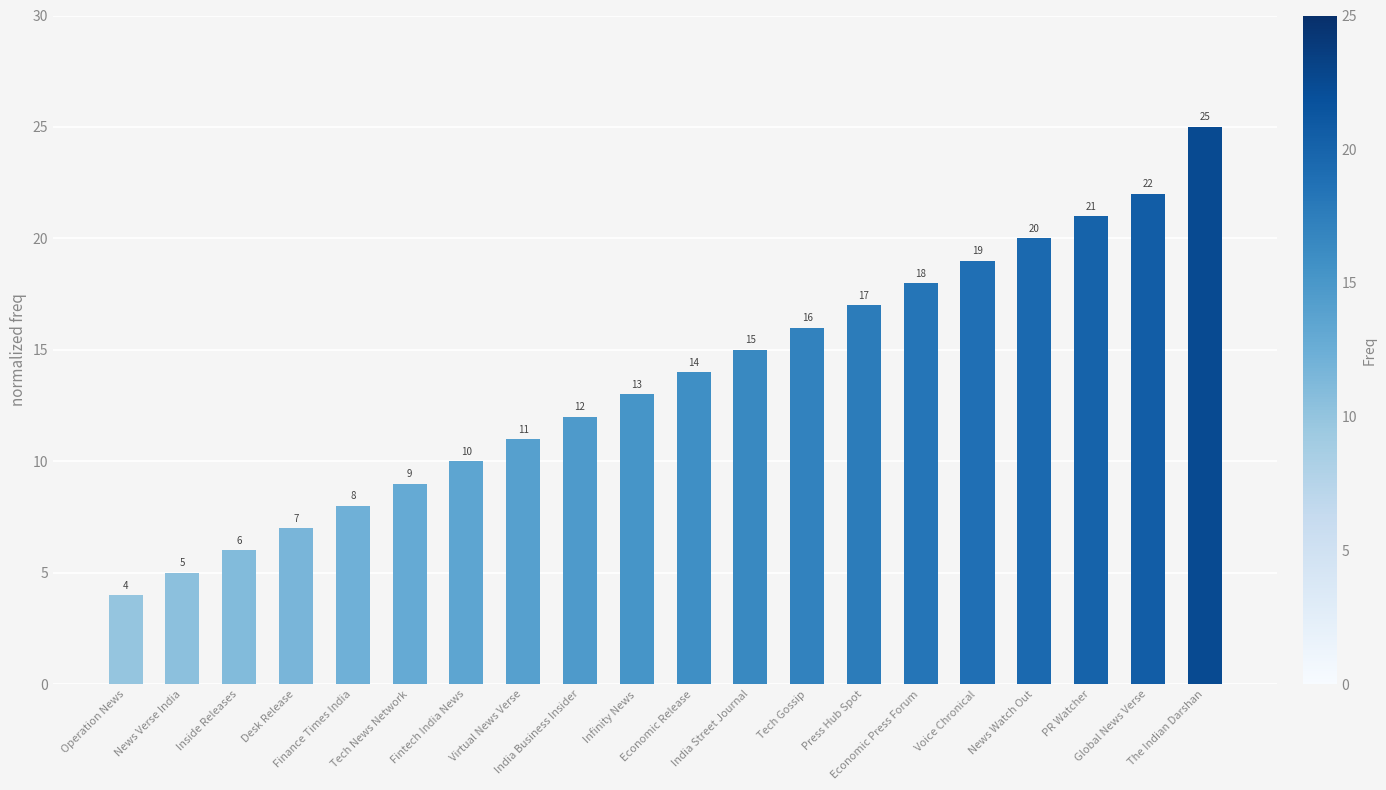

Count the number of categories in the chart.

20